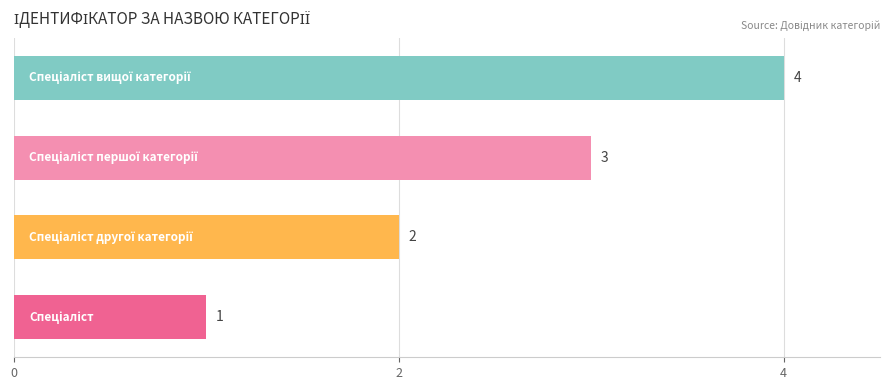

What is the difference between the maximum and minimum values?

3